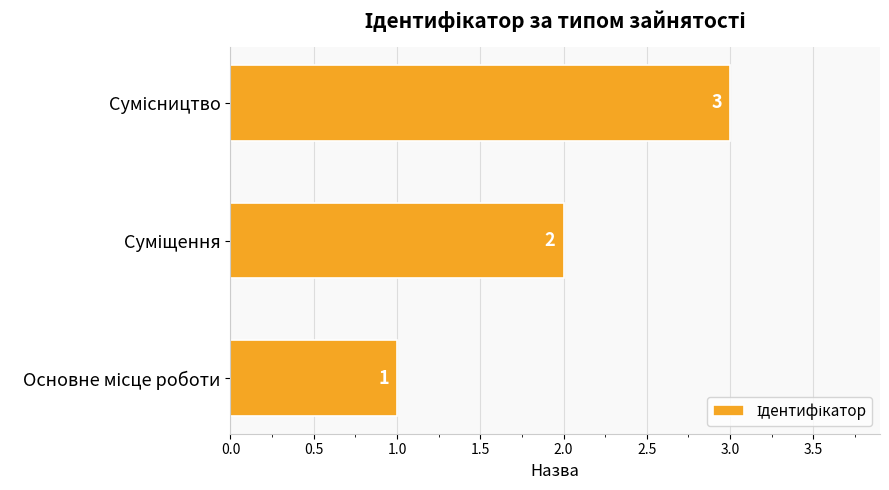

Are the bars grouped side by side (vs. stacked)?

No